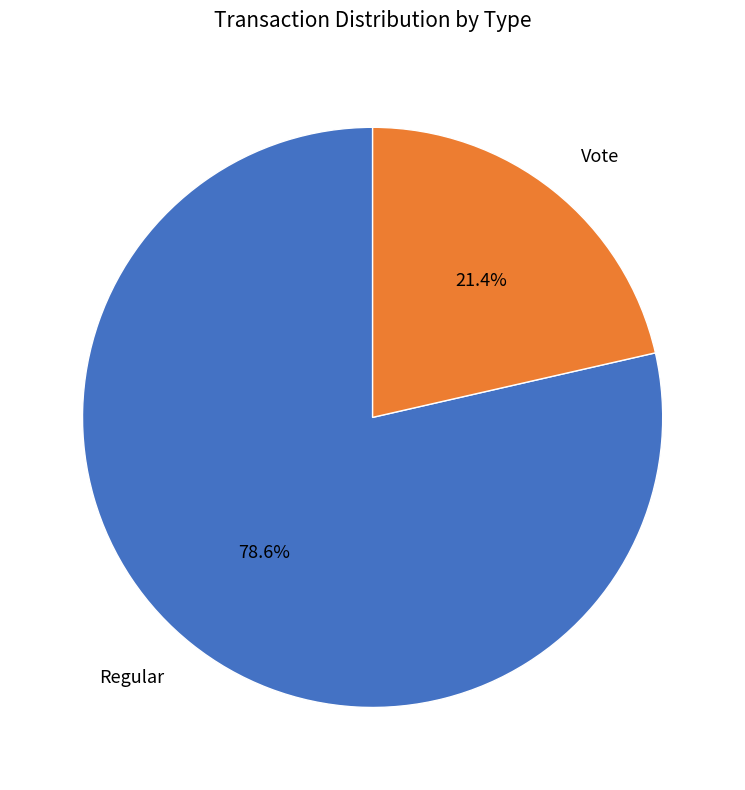

Between Regular and Vote, which is larger?

Regular